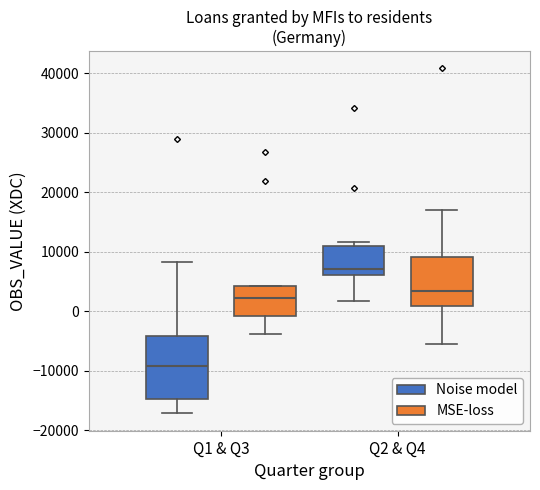

Where does the lower whisker of the box for Q1 & Q3 (MSE-loss) end on the y-axis? The values are not printed on the chart, so give them approximately, as read against the axis.

-4000